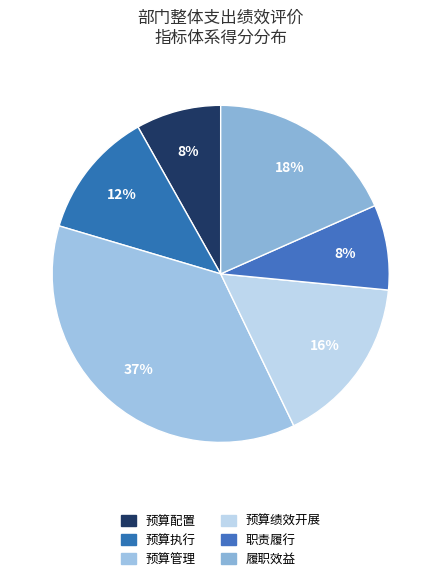

Which slice is the smallest?

预算配置